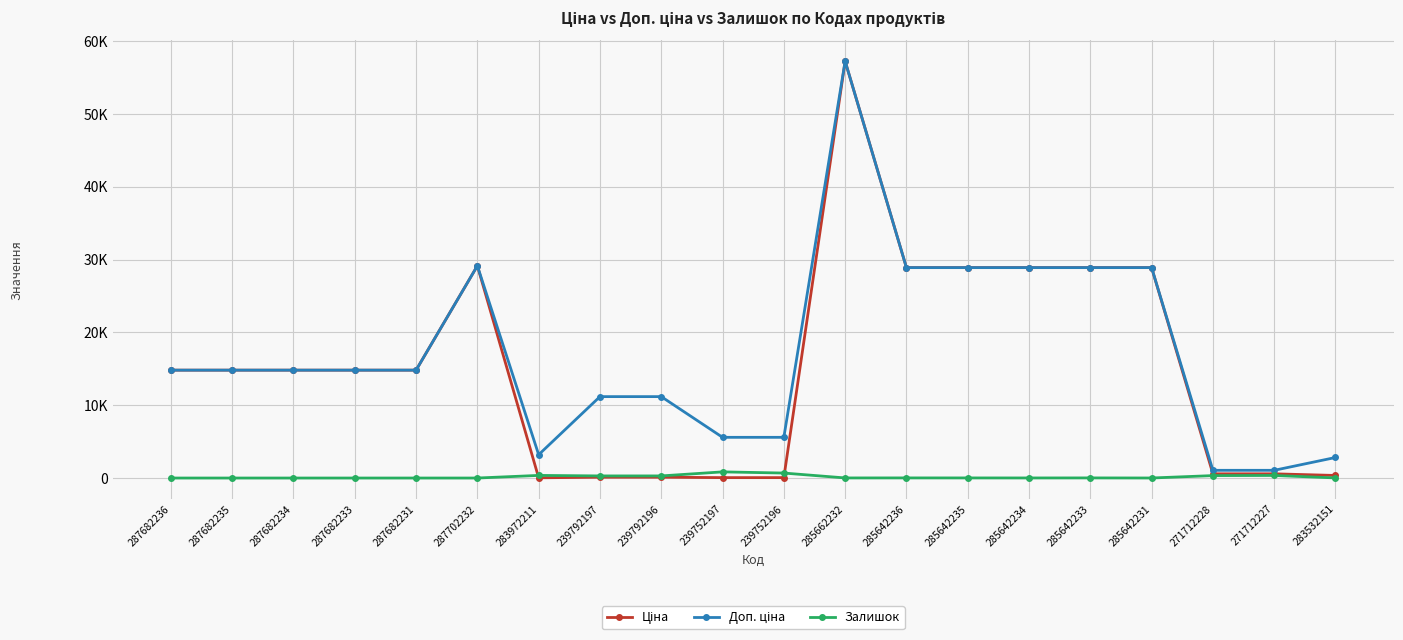

List the series in order of their peak value, lowest first.

Залишок, Ціна, Доп. ціна